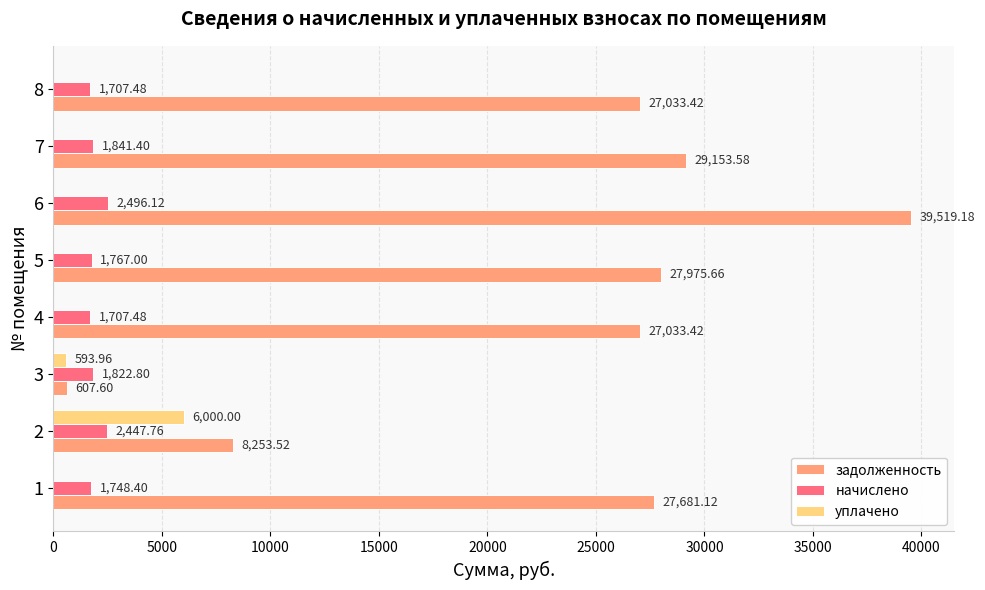

Count the number of data series in this chart.

3